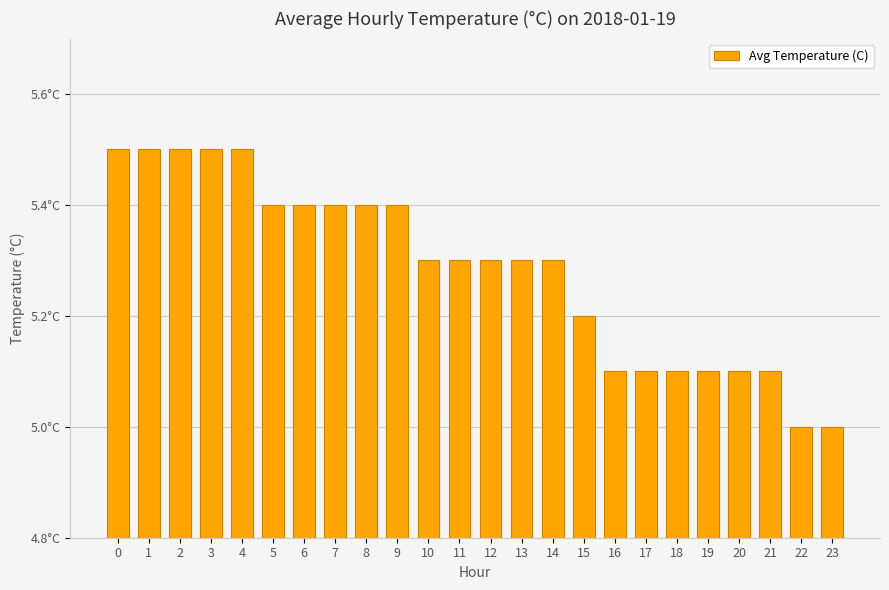

Does the chart contain any negative values?

No